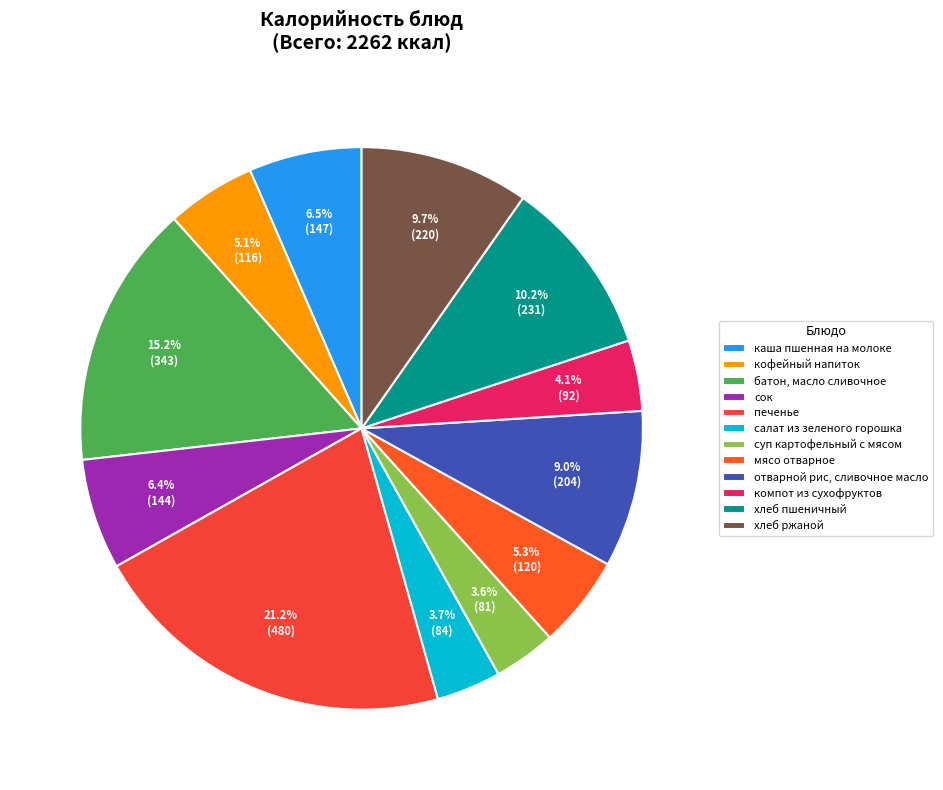

To the nearest percent, what is the average slice percentage?

8%